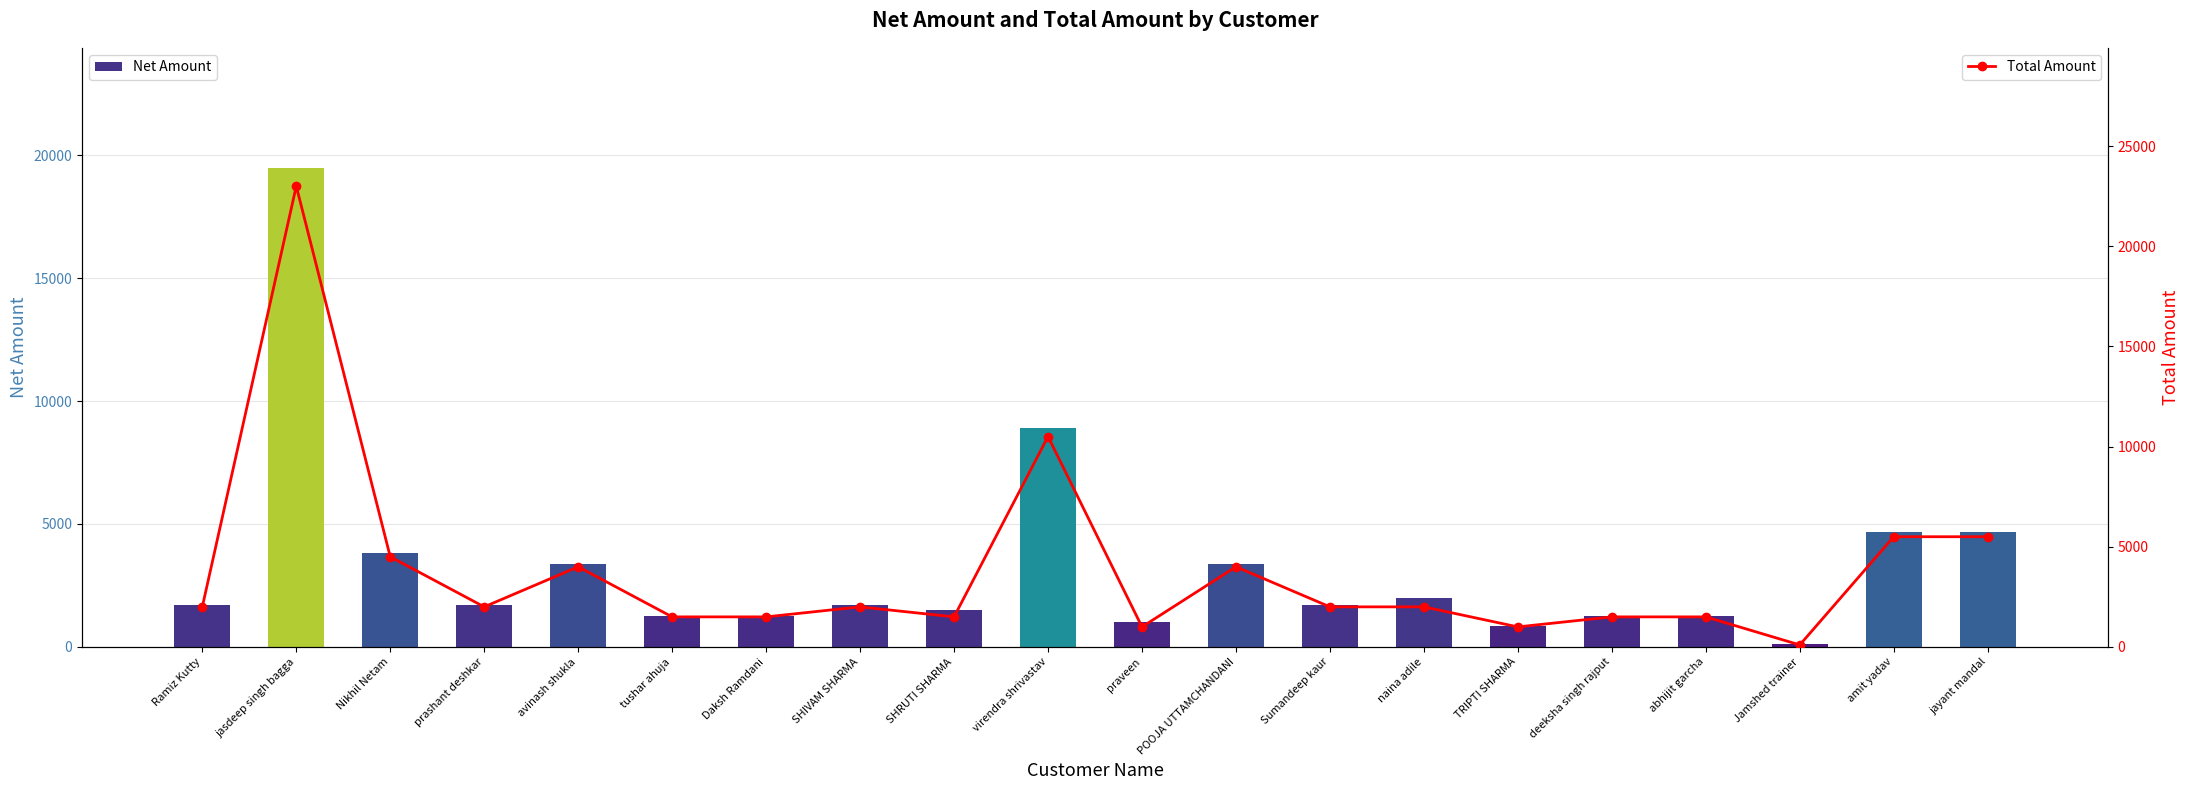

Which series has the largest total across all categories?

Total Amount